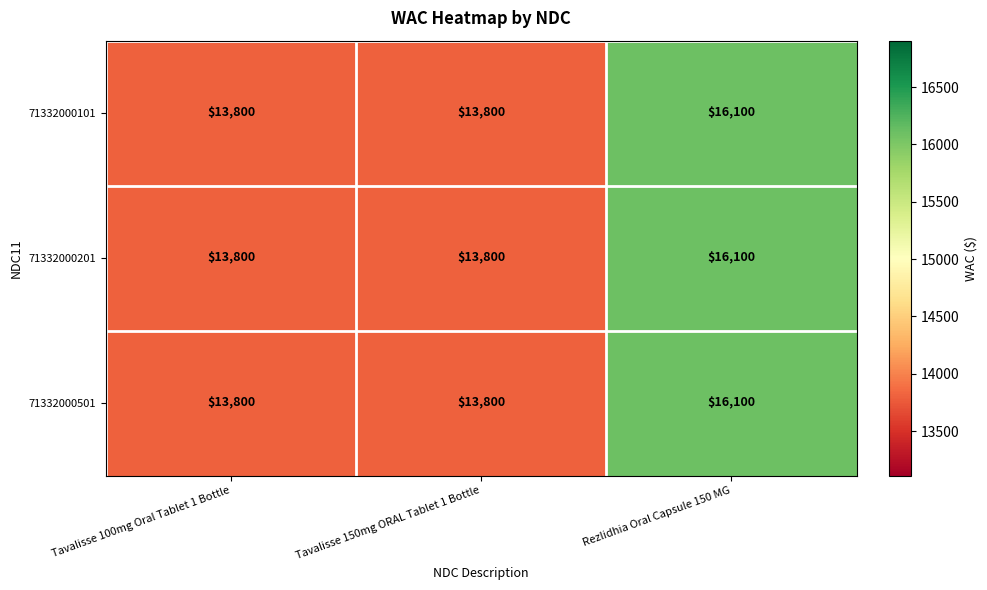

Read the 71332000101 value at Tavalisse 100mg Oral Tablet 1 Bottle.

13800